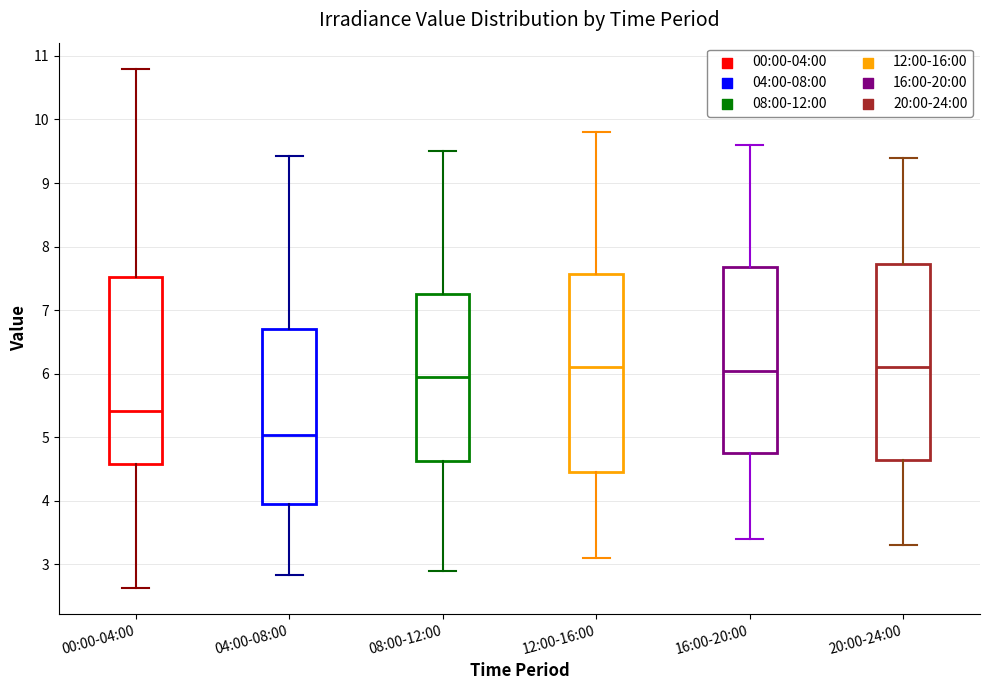

Where is the lower edge of the box for 12:00-16:00 on the y-axis? The values are not printed on the chart, so give them approximately, as read against the axis.

4.5